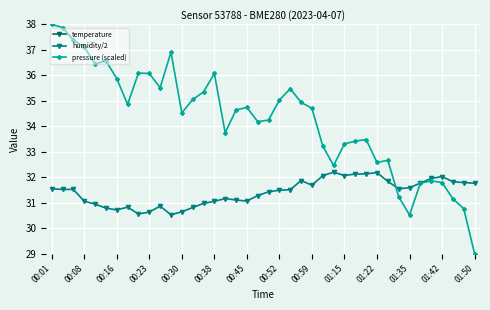

True or false: humidity/2 has more than 0 points higher than both neighbors.

True